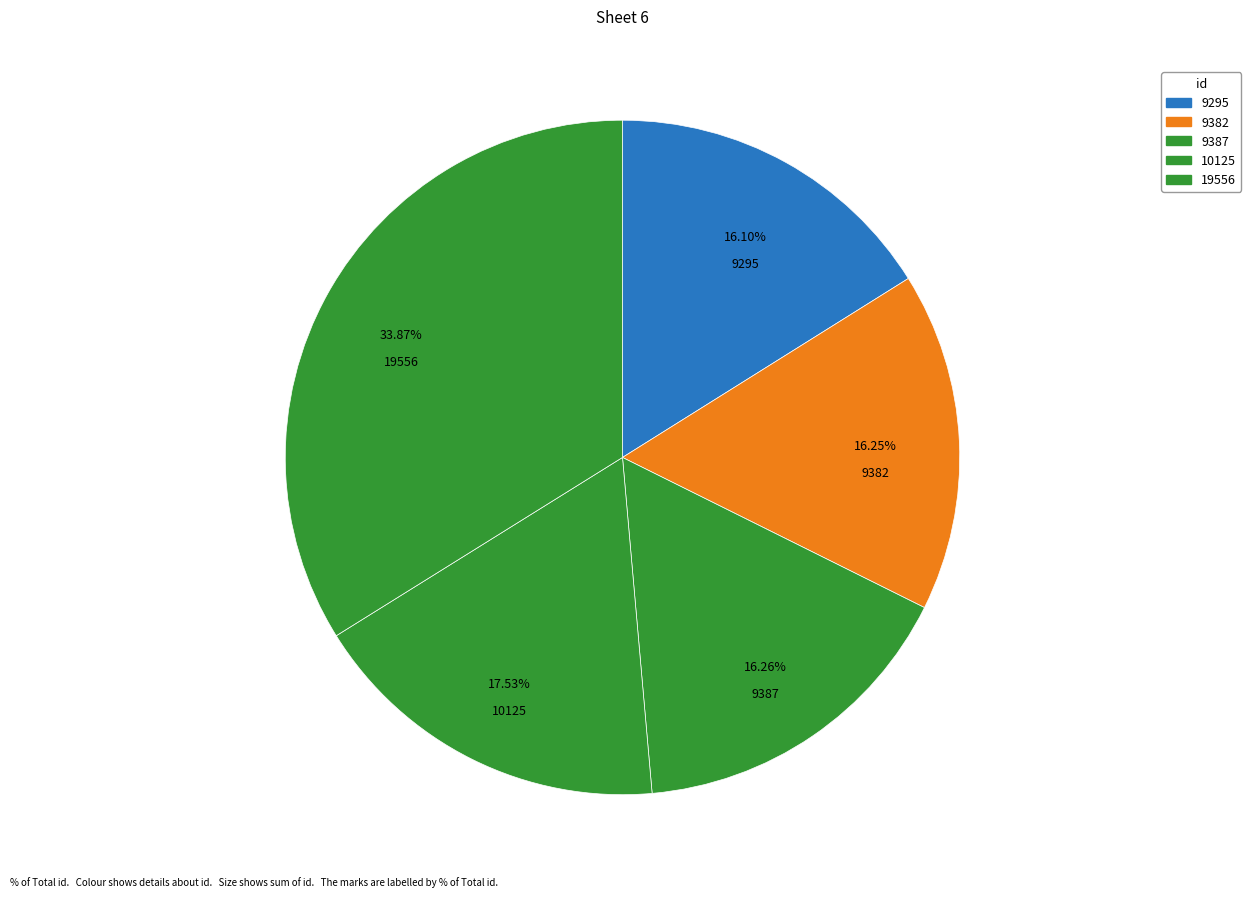

To the nearest percent, what is the difference between the 9295 and 19556 slice percentages?

18%